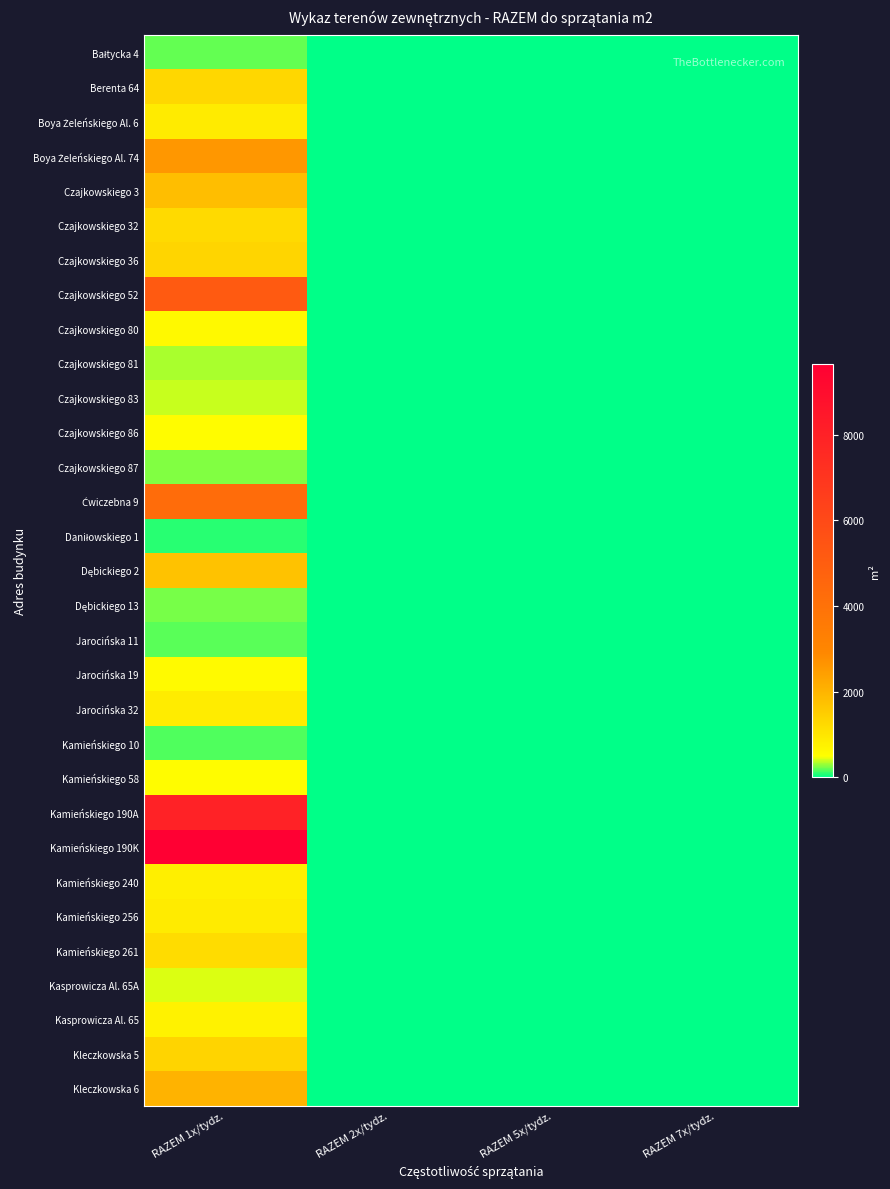

Which series has the largest total across all categories?

Kamieńskiego 190K